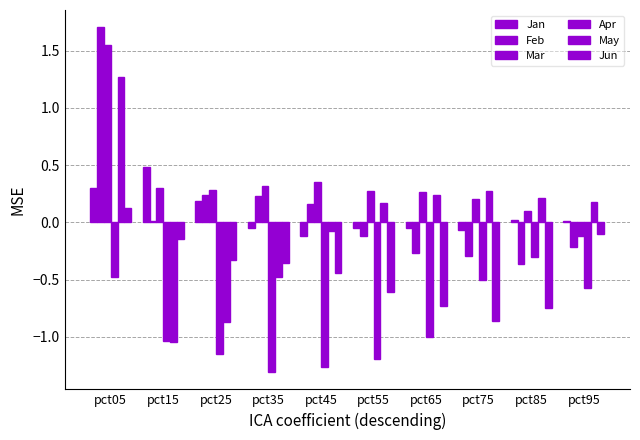

At pct85, list the series in order from largest to smallest.

May, Mar, Jan, Apr, Feb, Jun